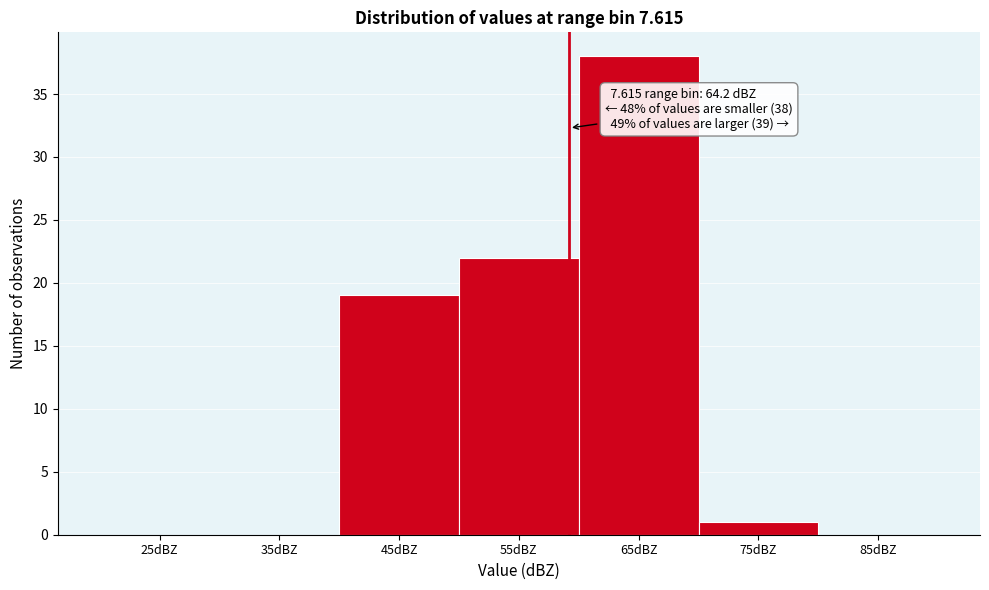

Reading left to right, transcribe all the data shown in this chart.

25dBZ=0	35dBZ=0	45dBZ=19	55dBZ=22	65dBZ=38	75dBZ=1	85dBZ=0